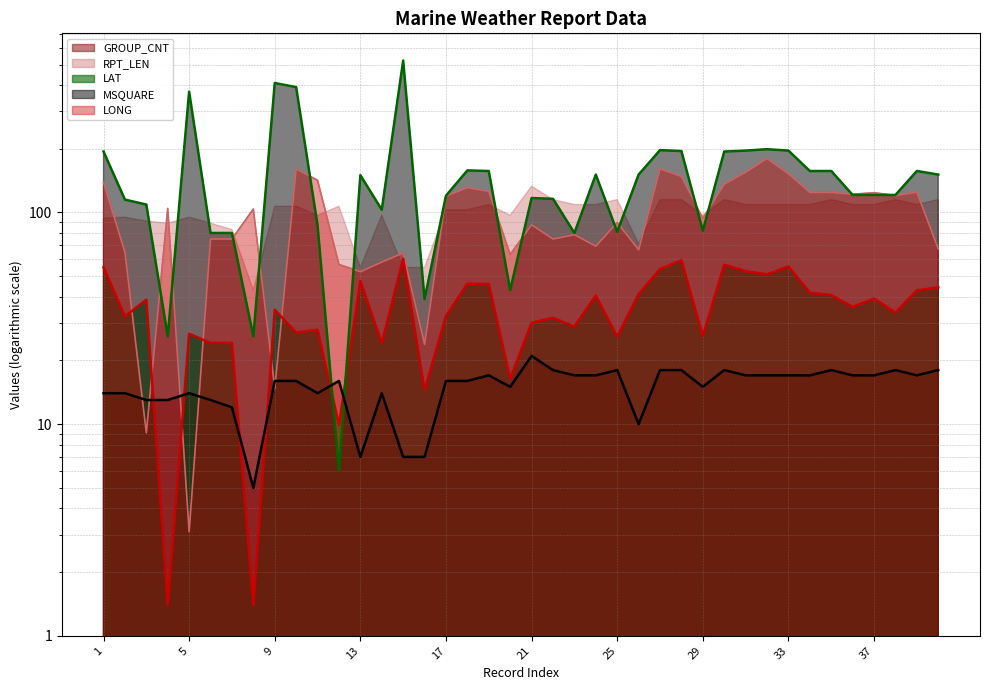

What is the sum of the LONG values at 13 and 32?

232.3